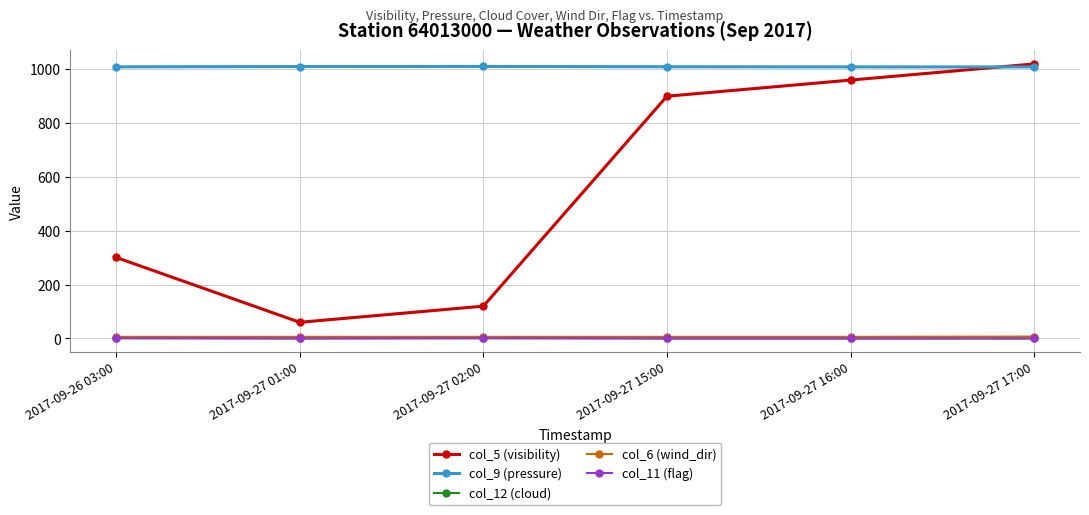

Does the chart have visible grid lines?

Yes